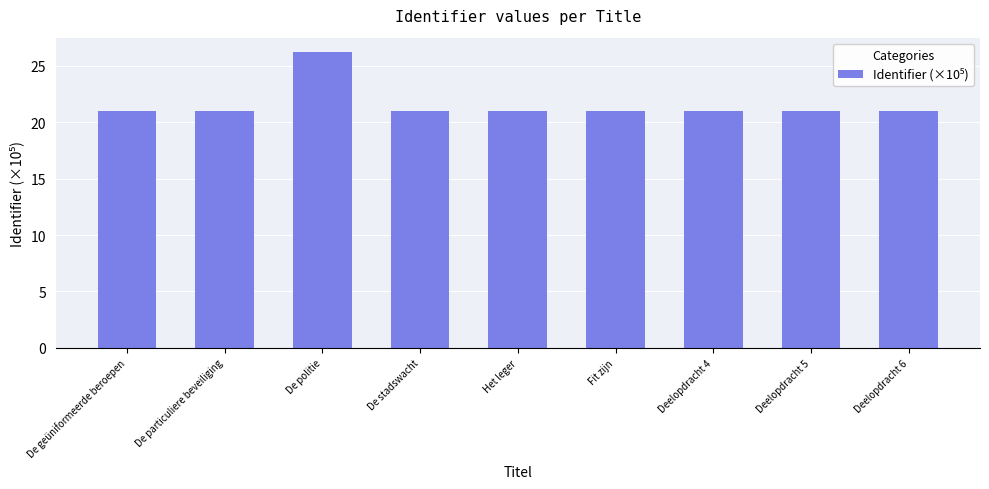

Count the number of categories in the chart.

9